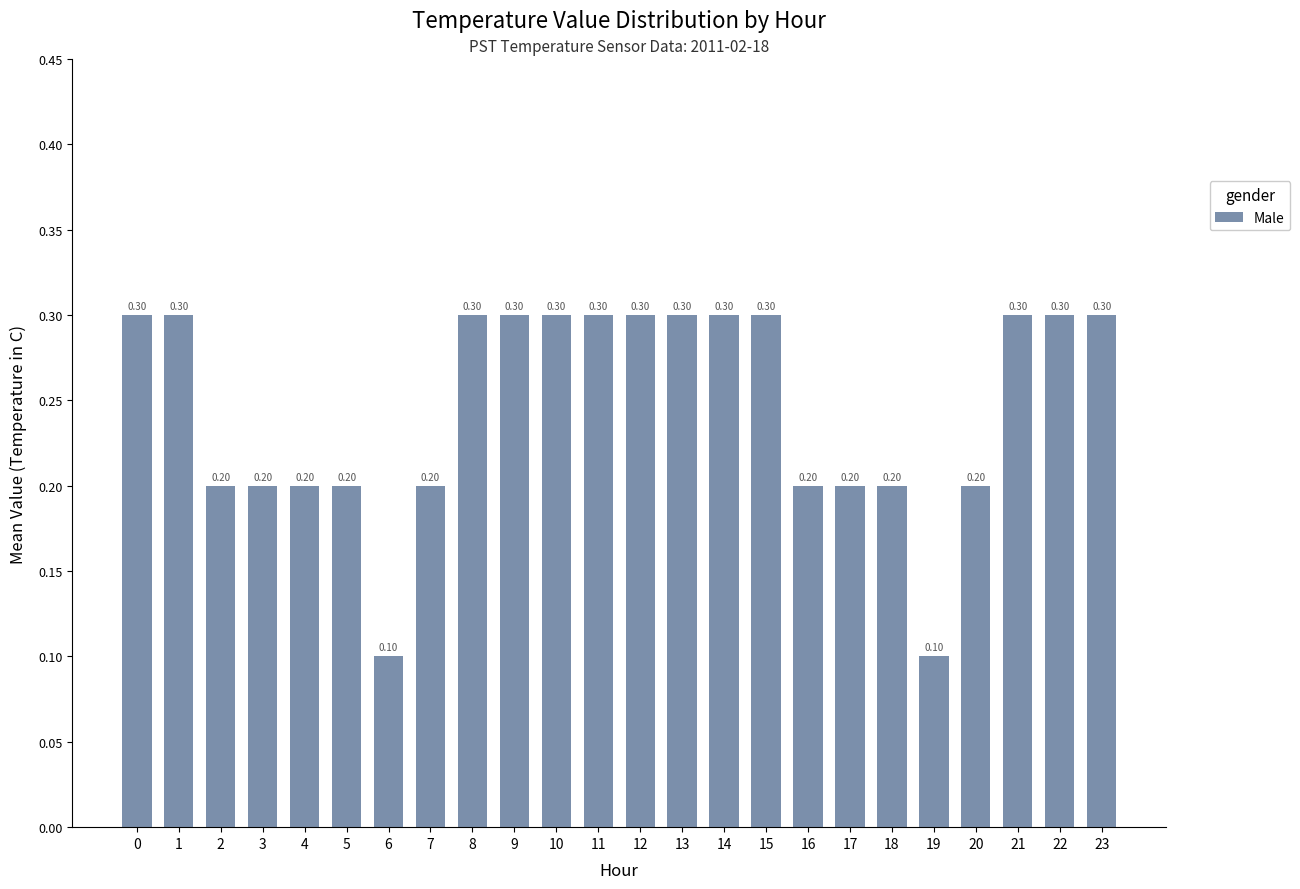

Is it true that the value at 0 is 0.3?

True